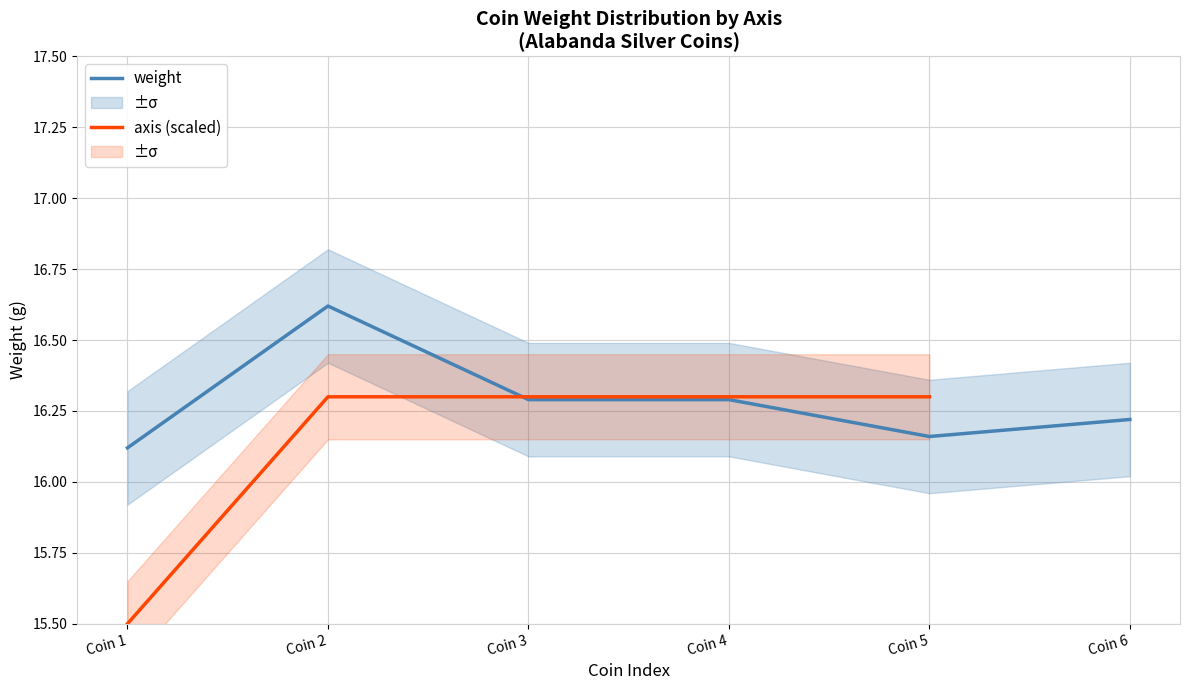

How many interior local valleys (lower than both neighbors) does the data have?

1